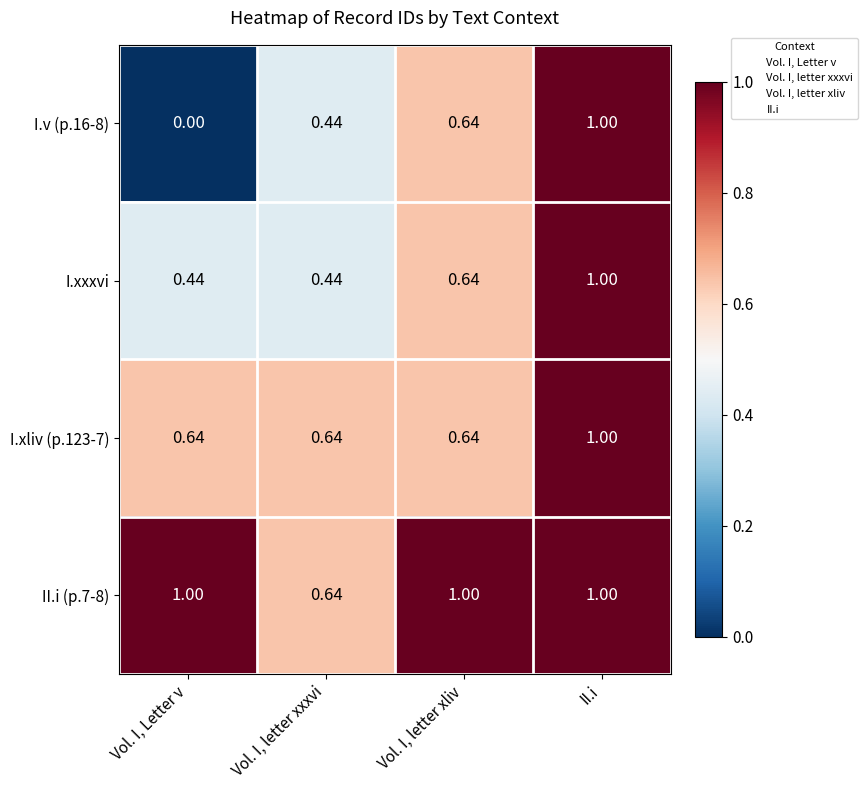

At which category is the sum across all series the highest?

II.i